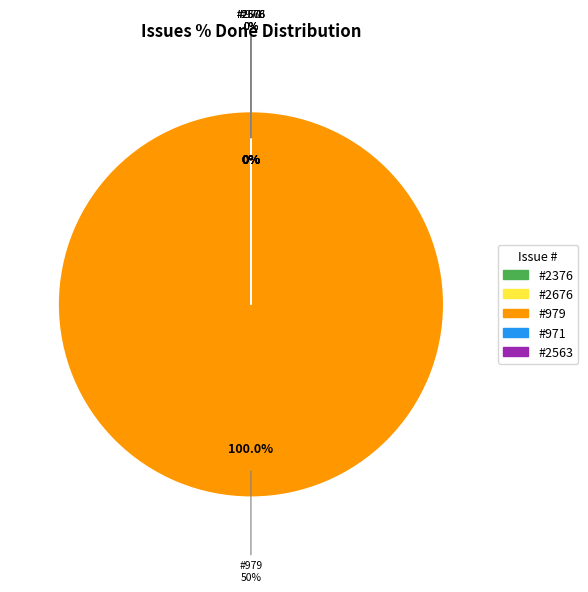

What portion of the pie excludes 2376?

100.0%